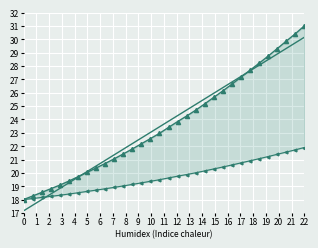

What is the sum of all values?

757.0